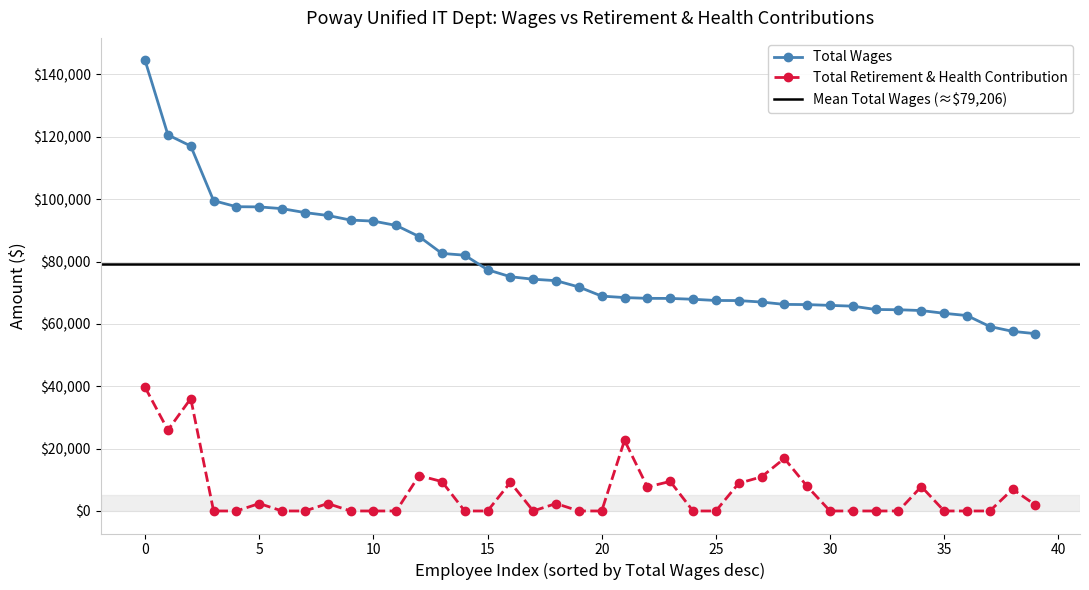

What is the sum of all Total Wages values?

3168259